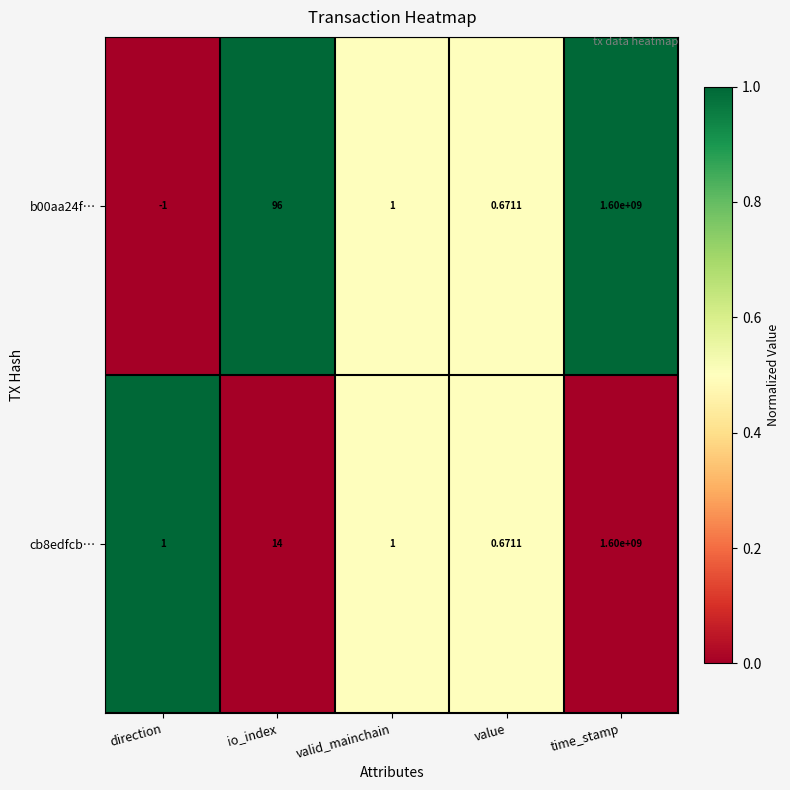

List the labels in order of b00aa24f… value, largest first.

time_stamp, io_index, valid_mainchain, value, direction